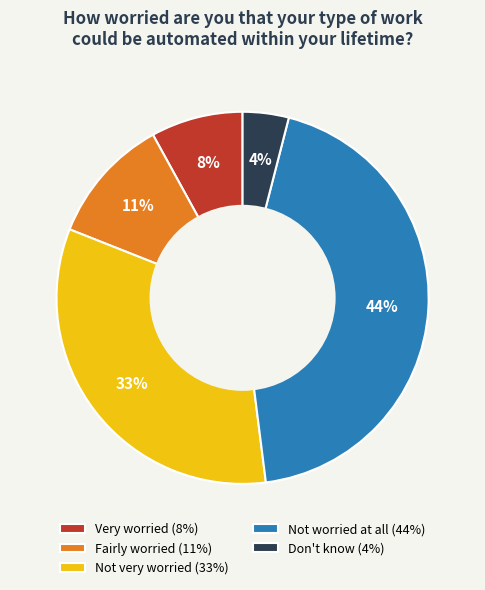

Rank the categories by value from lowest to highest.

Don't know, Very worried, Fairly worried, Not very worried, Not worried at all